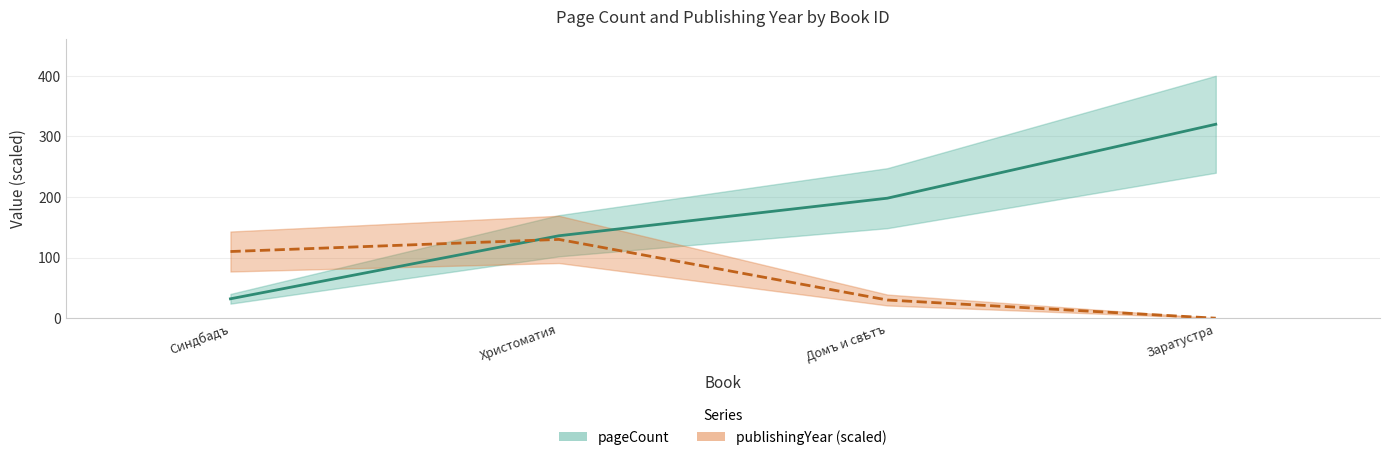

True or false: pageCount has more than 2 interior local peaks.

False